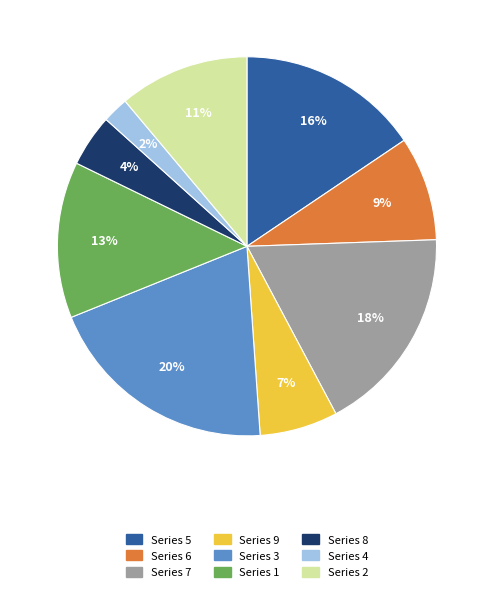

To the nearest percent, what is the difference between the largest and smallest slice percentages?

18%